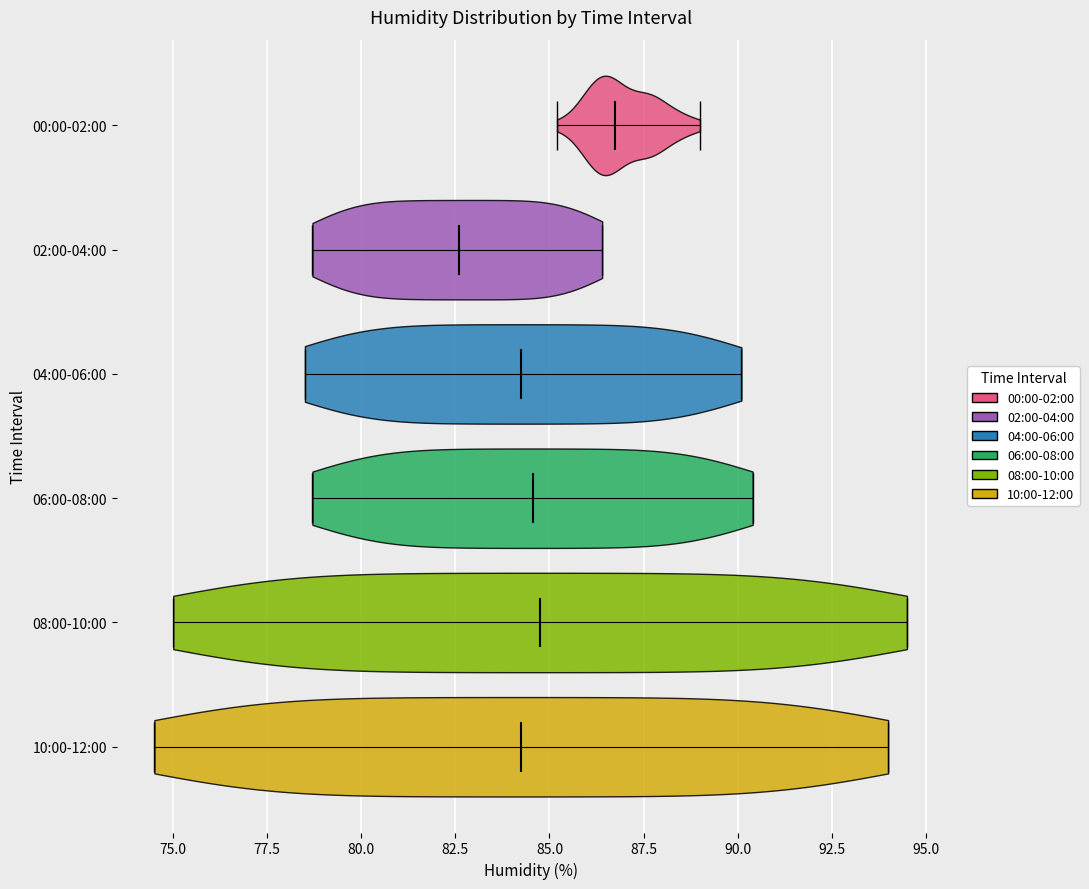

Where does the median line of the violin for 08:00-10:00 sit on the x-axis? The values are not printed on the chart, so give them approximately, as read against the axis.

85.0